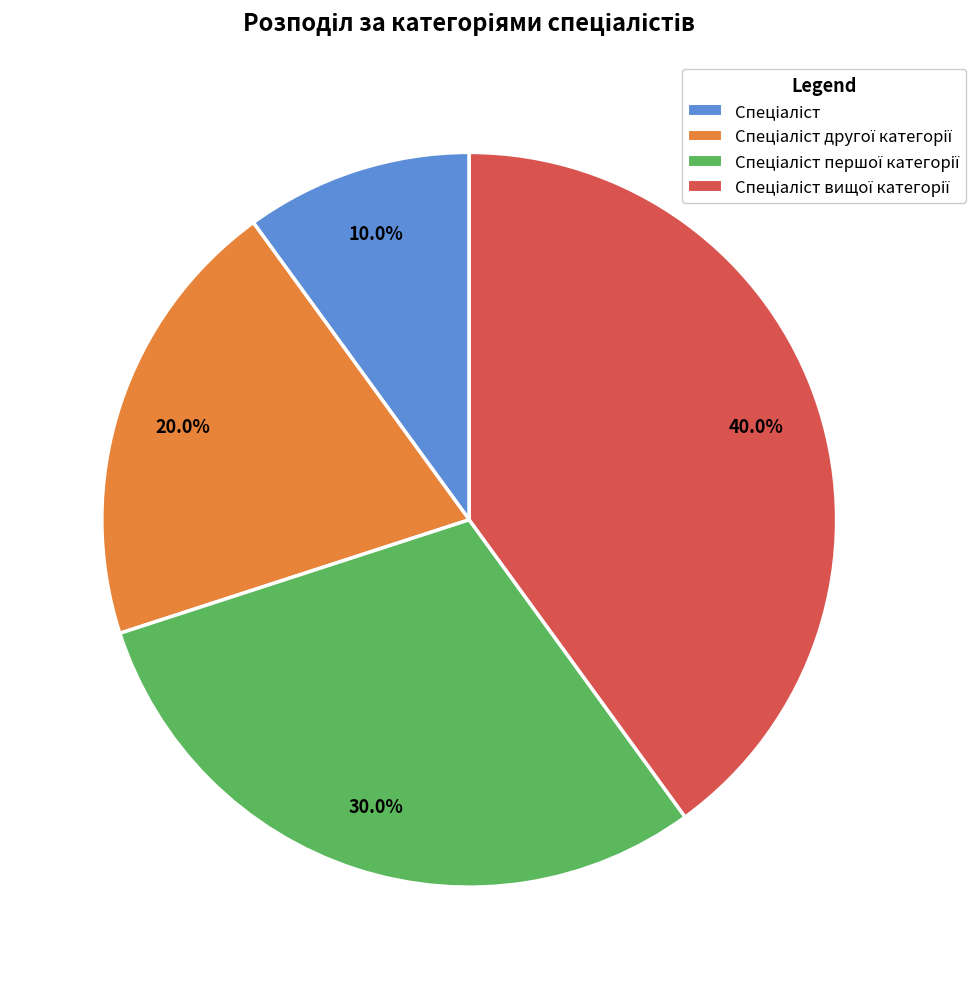

Is there any slice that represents more than half of the pie?

No